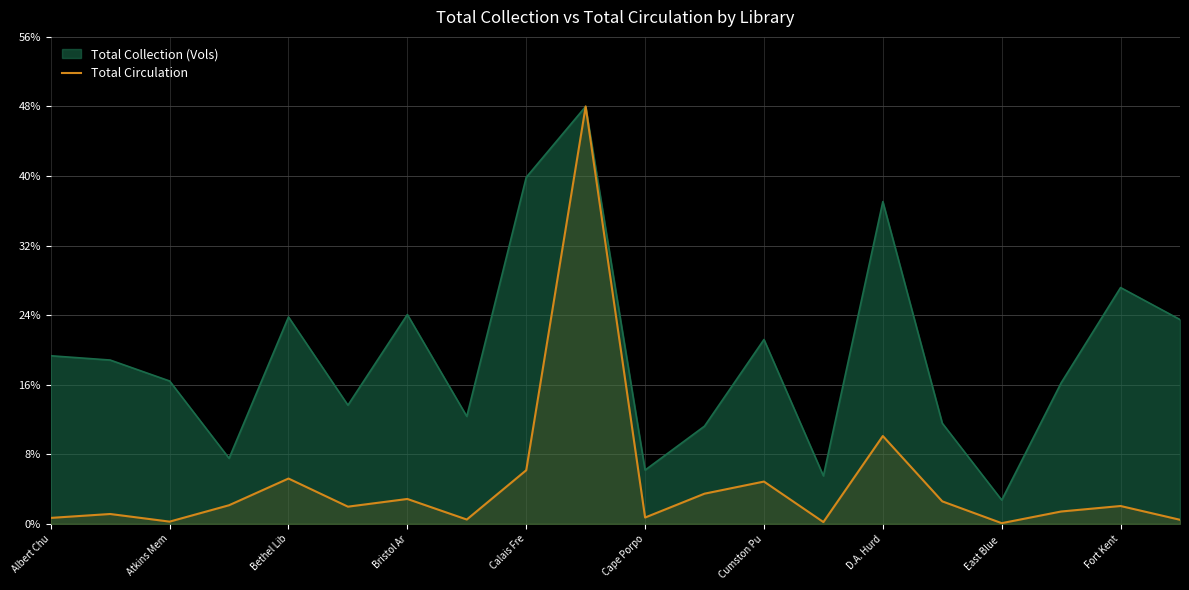

The value of Total Collection (Vols) at Fort Kent is 27.2. True or false?

True